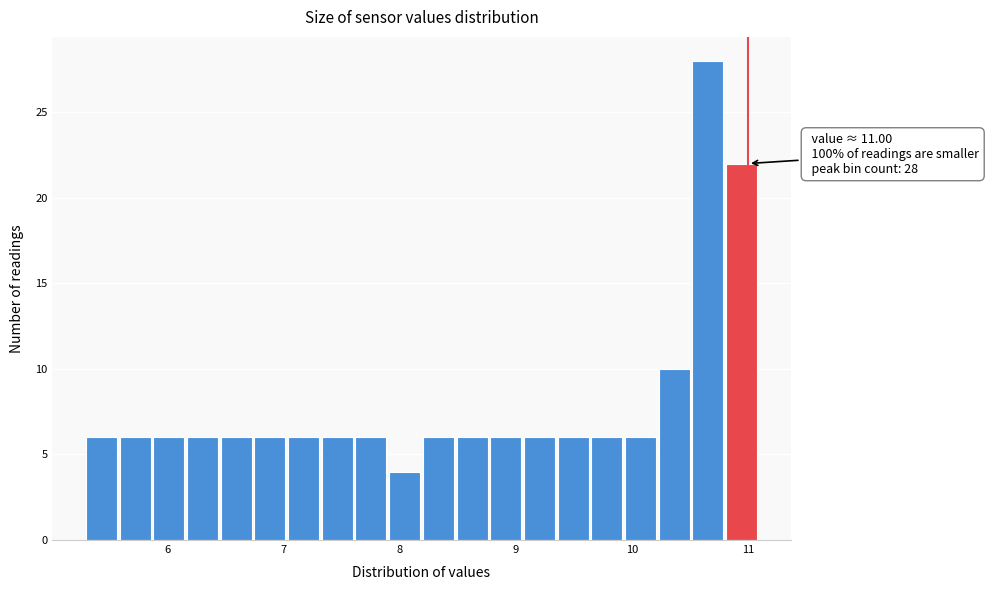

Around what value on the x-axis is the tallest bar? Give the approximate position of its centre, as read against the axis.

10.7